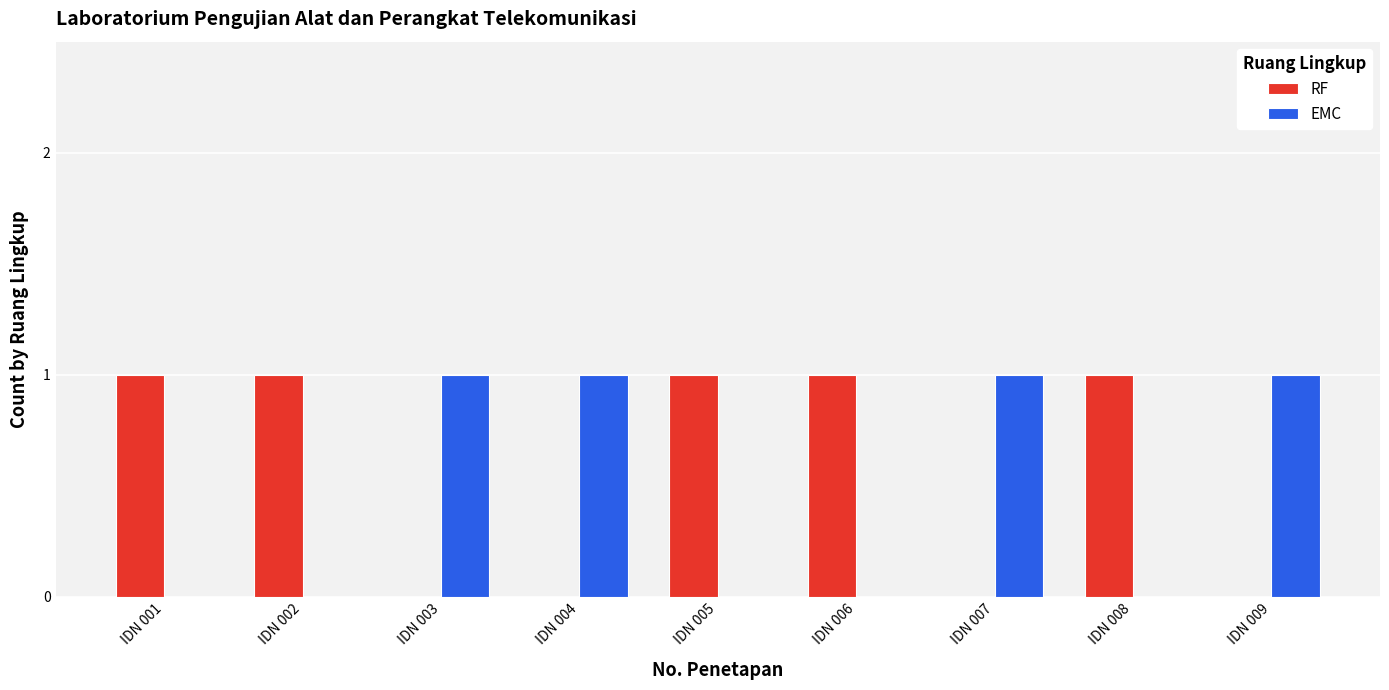

The value of RF at IDN 002 is 1. True or false?

True